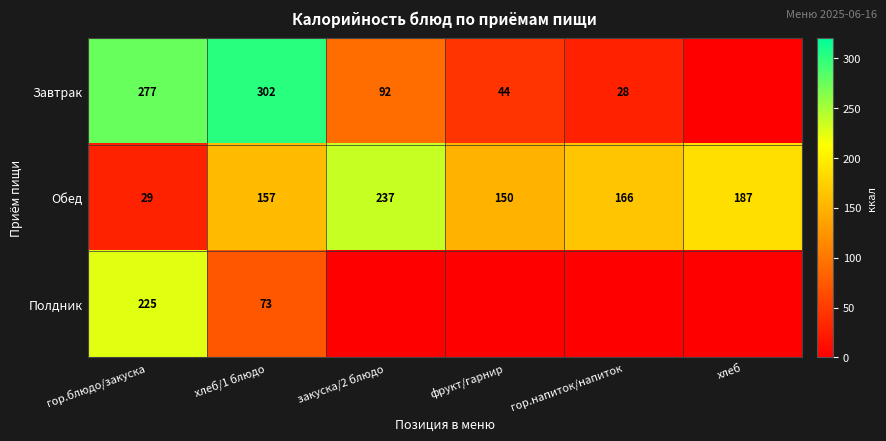

At which label does Обед first exceed 166?

закуска/2 блюдо